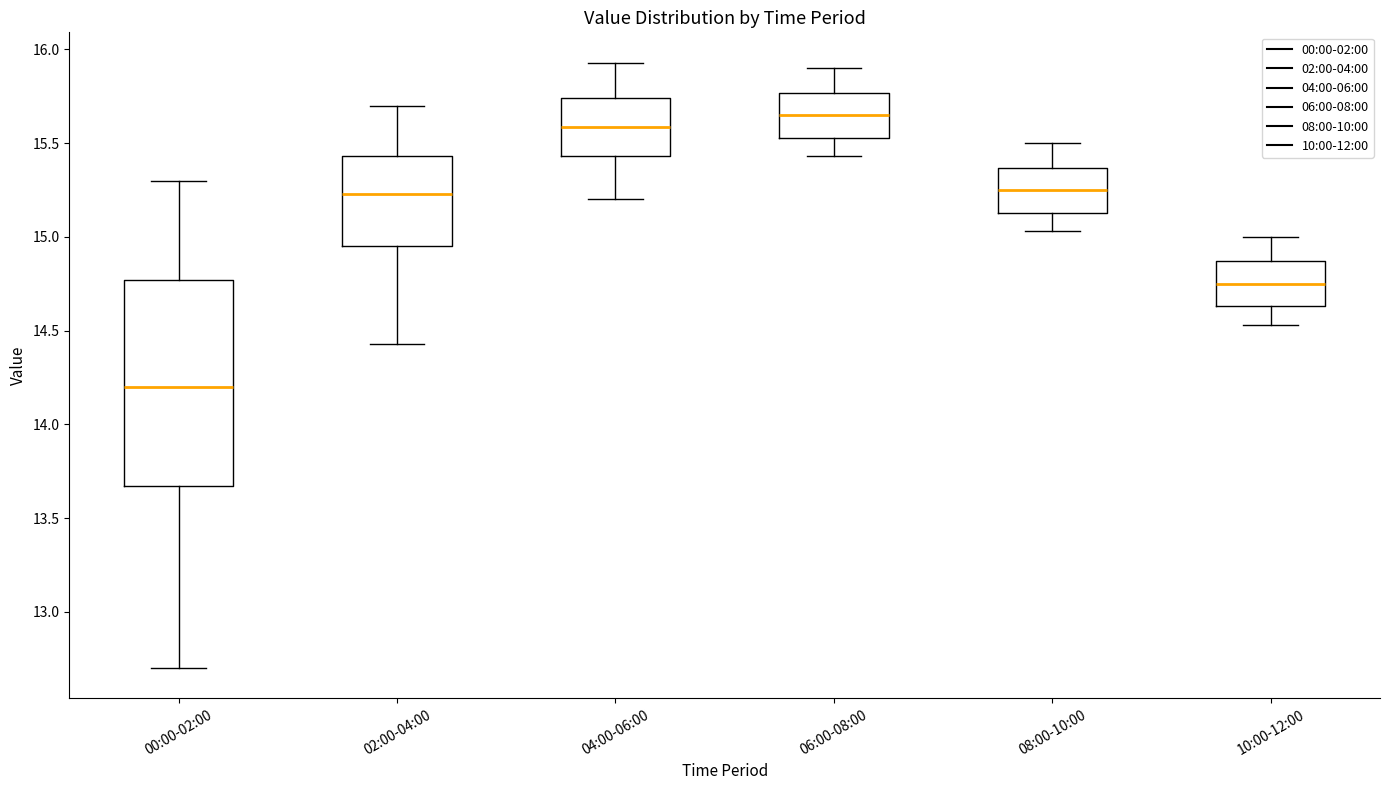

Comparing the boxes themselves (not the whiskers), which one is the tallest?

00:00-02:00